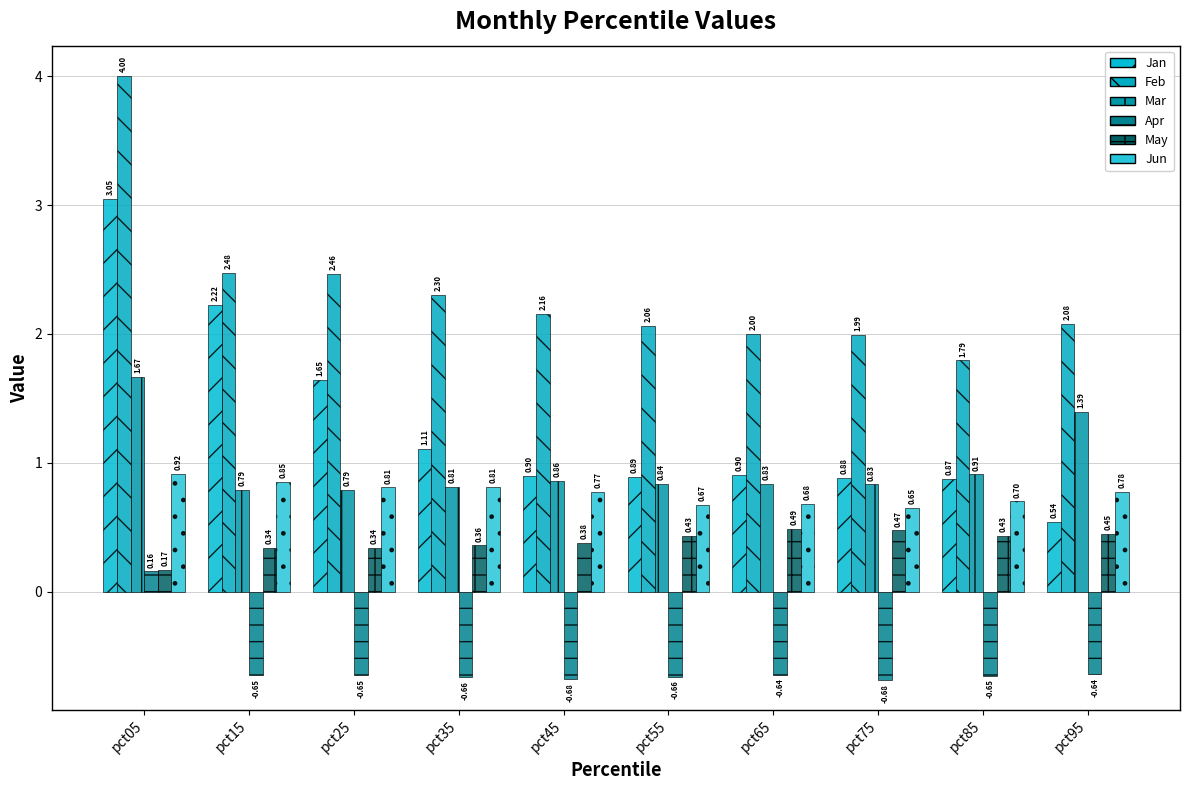

Is it true that Mar equals 0.9 at pct45?

True